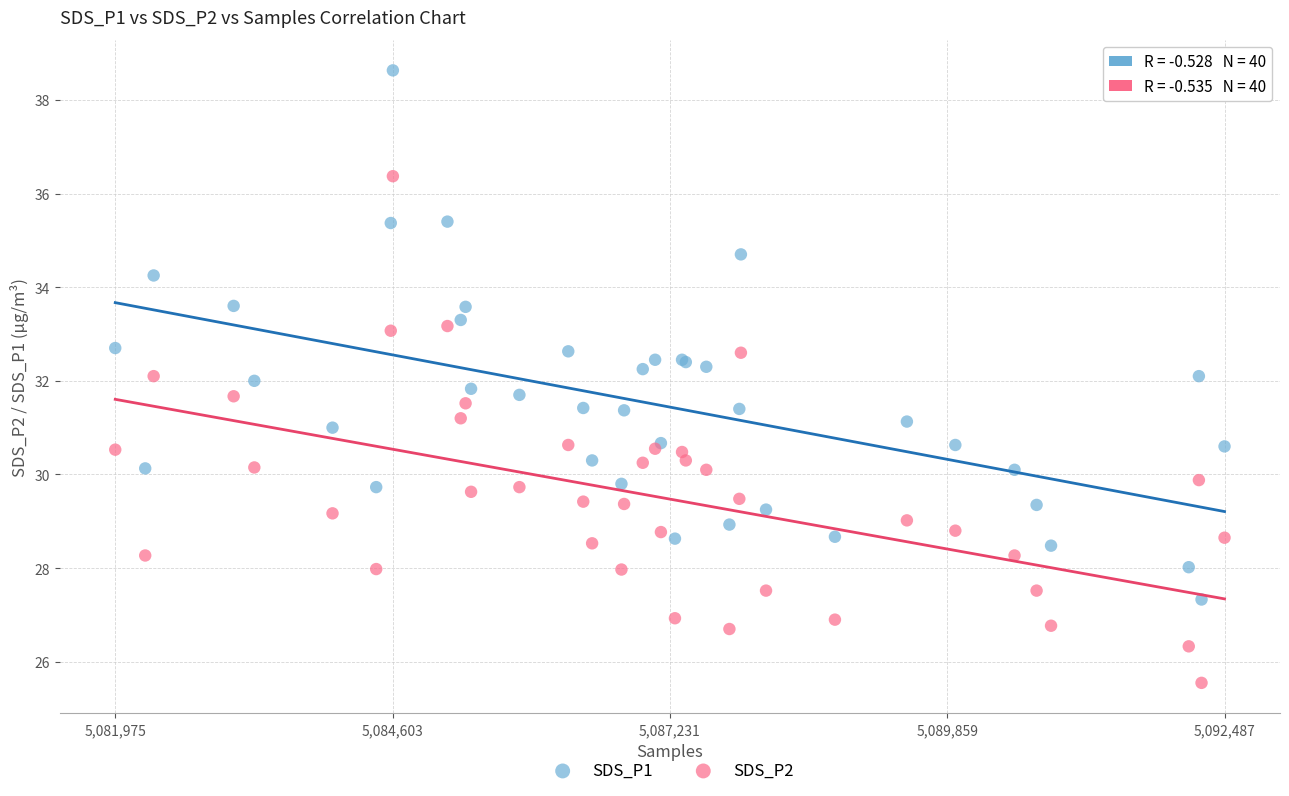

Which series reaches the minimum Y coordinate?

SDS_P2